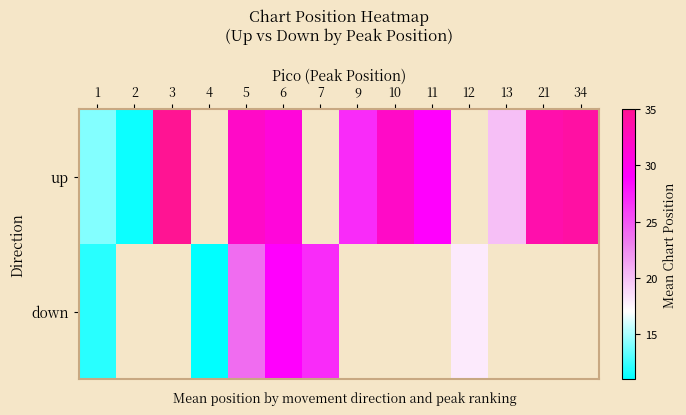

How many values in the down series are below 29?

5